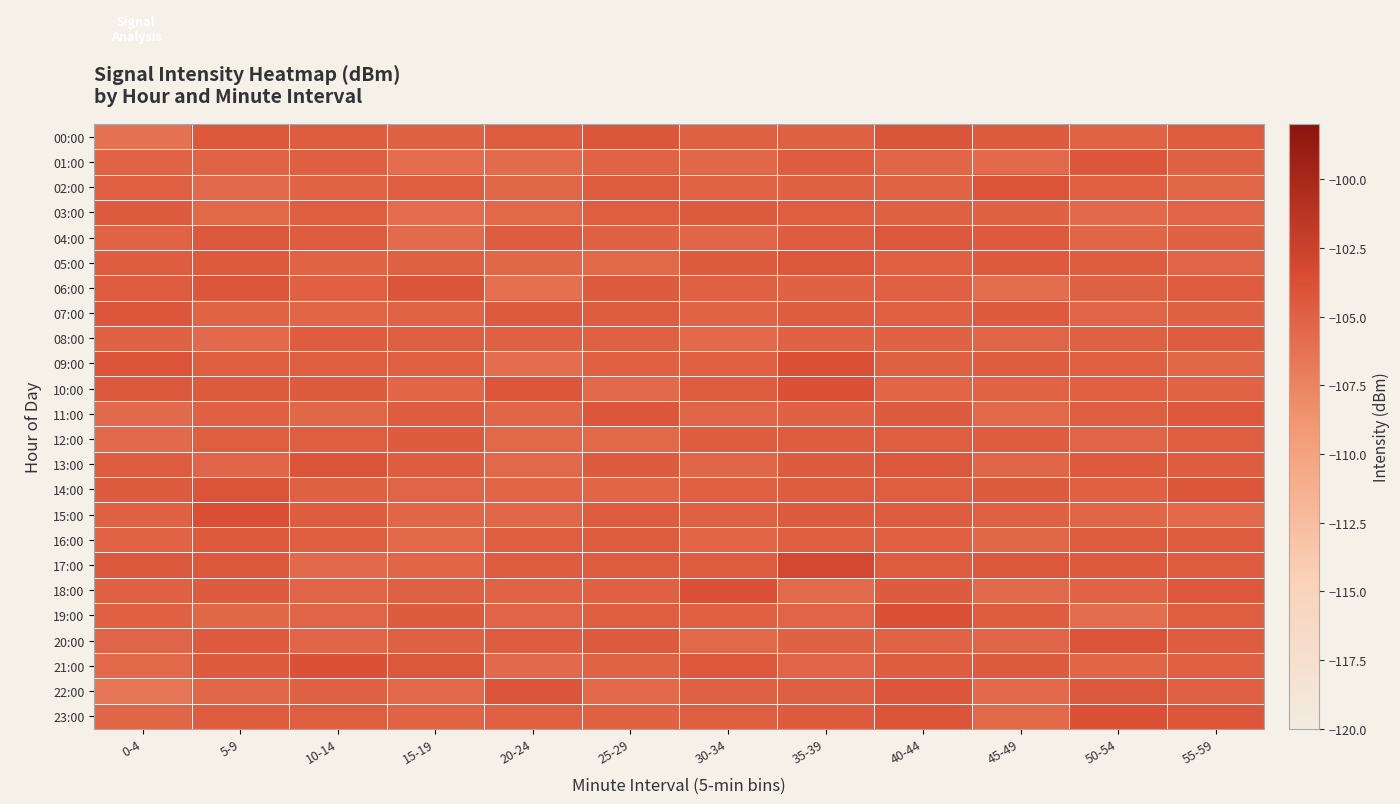

Rank the series at 20-24 from highest to lowest value.

22:00, 10:00, 07:00, 00:00, 17:00, 20:00, 04:00, 16:00, 23:00, 08:00, 18:00, 19:00, 14:00, 11:00, 15:00, 05:00, 02:00, 13:00, 12:00, 03:00, 21:00, 01:00, 09:00, 06:00